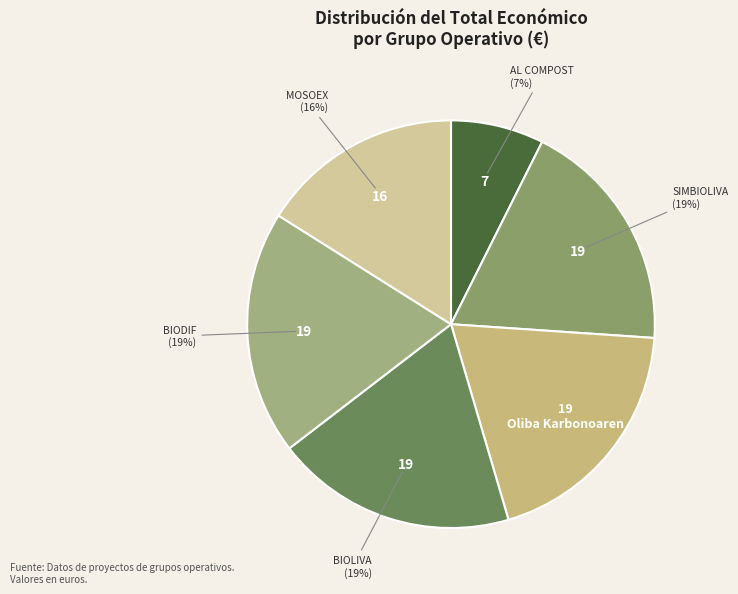

Is the sum of BIODIF and SIMBIOLIVA greater than half?

No